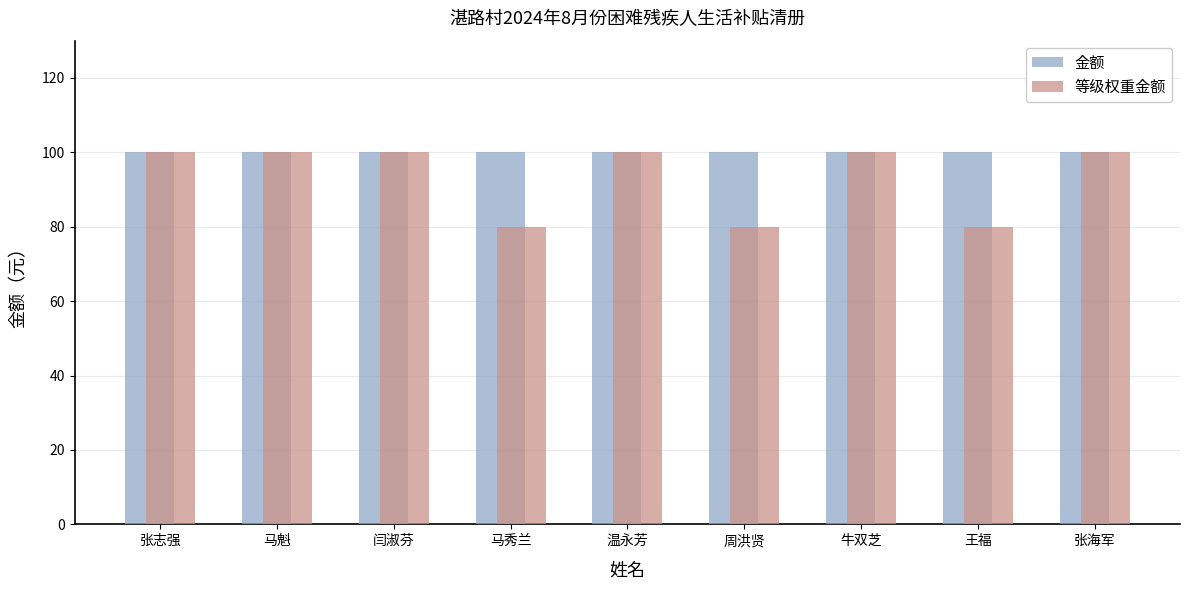

What is the maximum value for 等级权重金额?

100